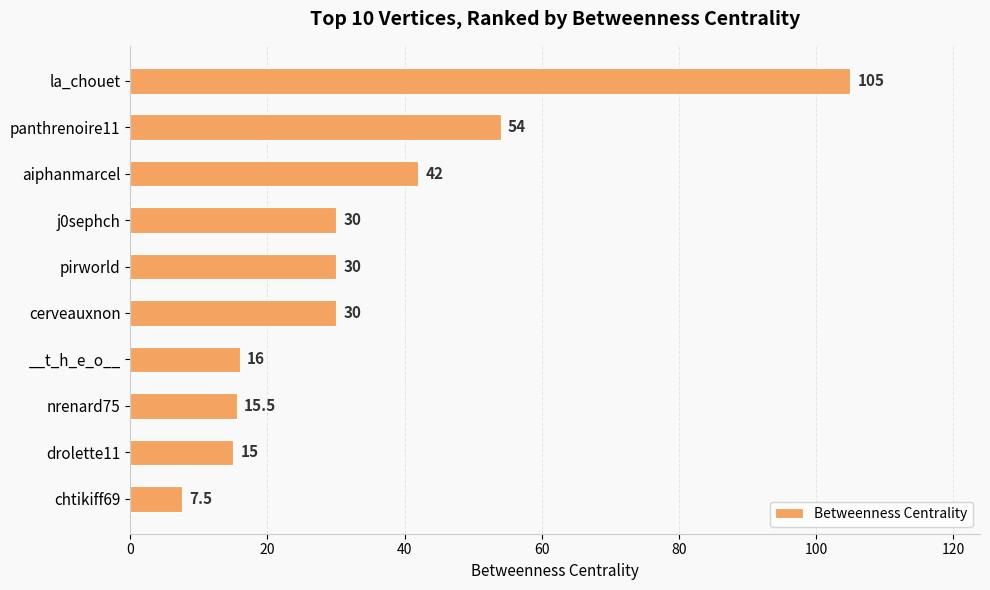

What is the difference between the values at __t_h_e_o__ and panthrenoire11?

38.0